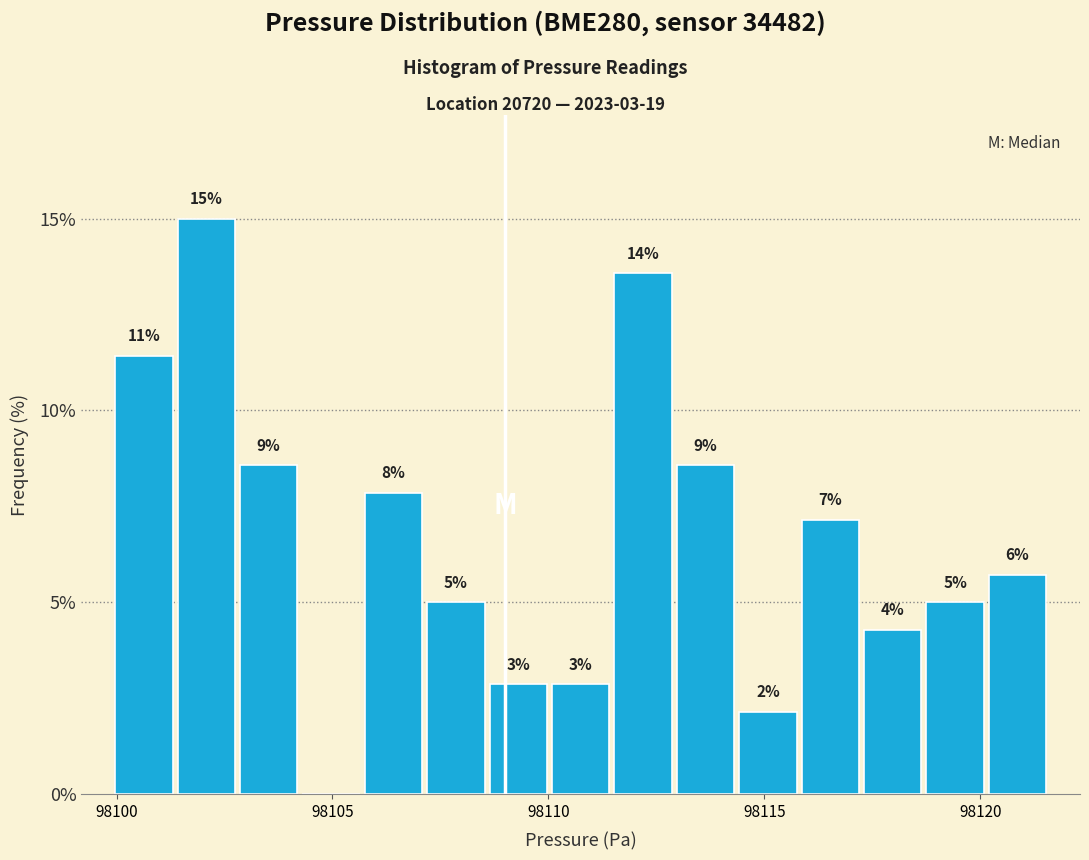

Read against the x-axis, roughly where is the centre of the tallest bar?

98102.0